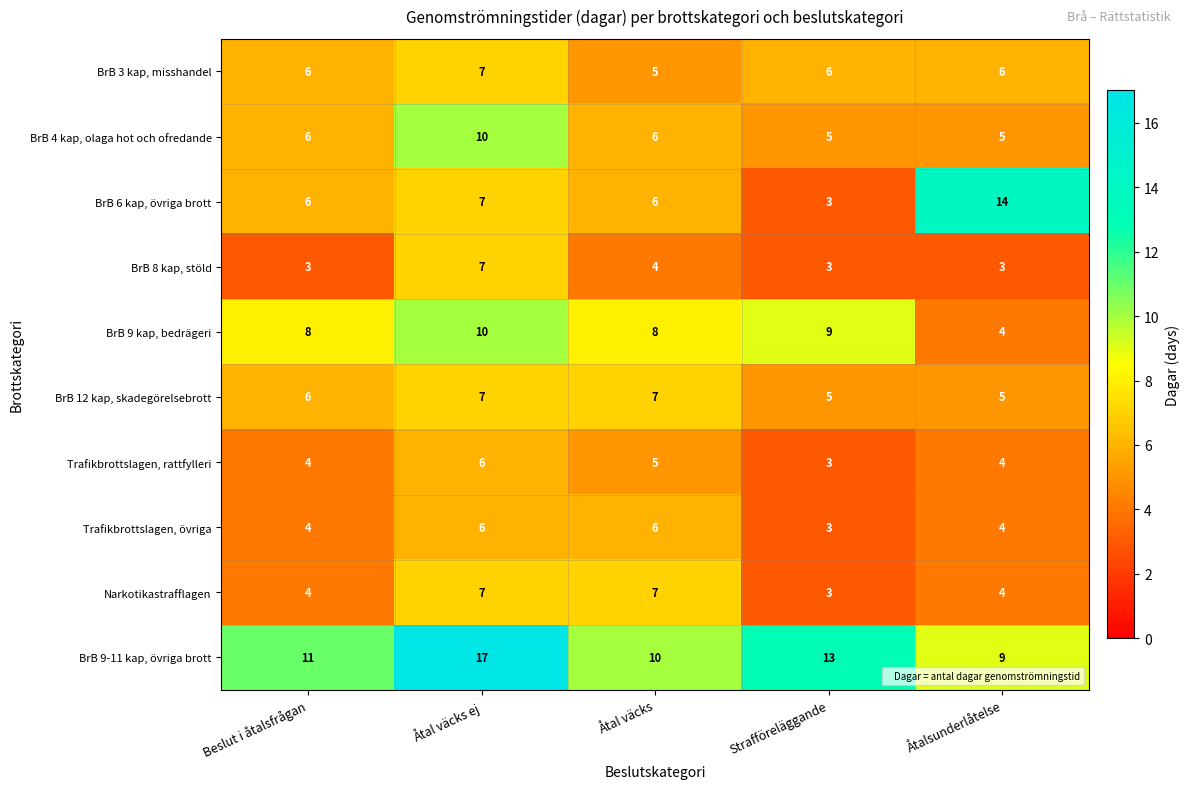

What is the difference between the maximum and minimum values in the BrB 4 kap, olaga hot och ofredande series?

5